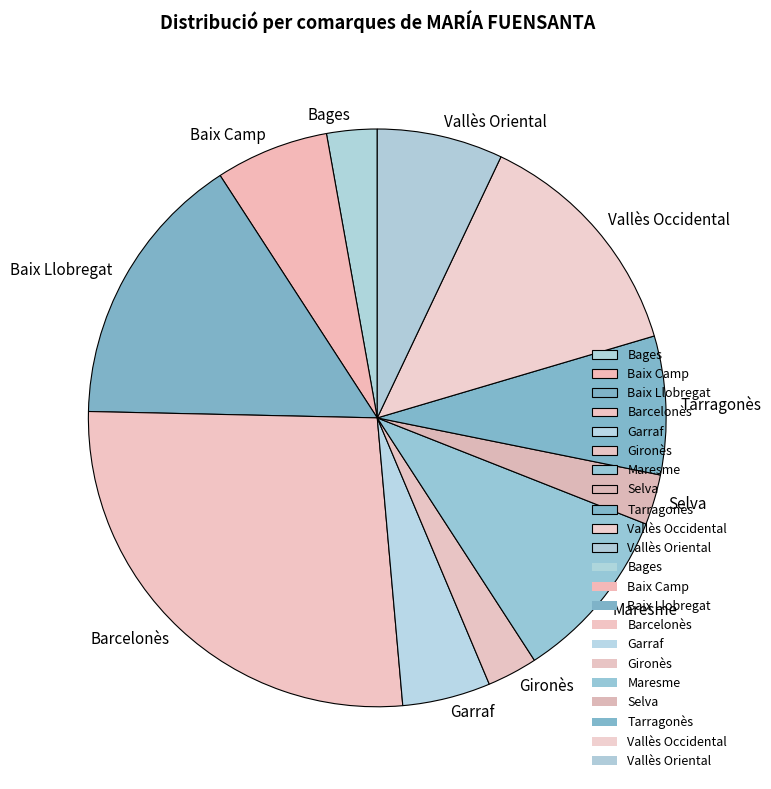

How many segments does this pie chart have?

11